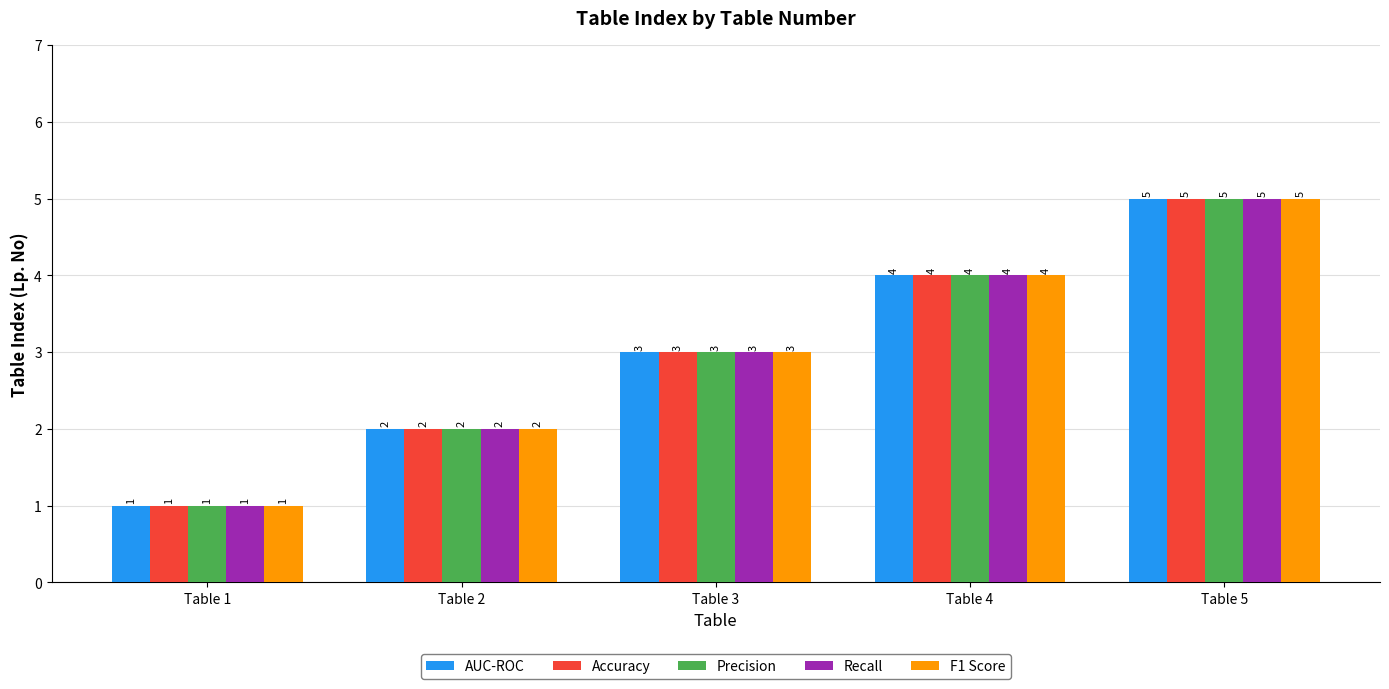

Rank the categories by Accuracy value from highest to lowest.

Table 5, Table 4, Table 3, Table 2, Table 1